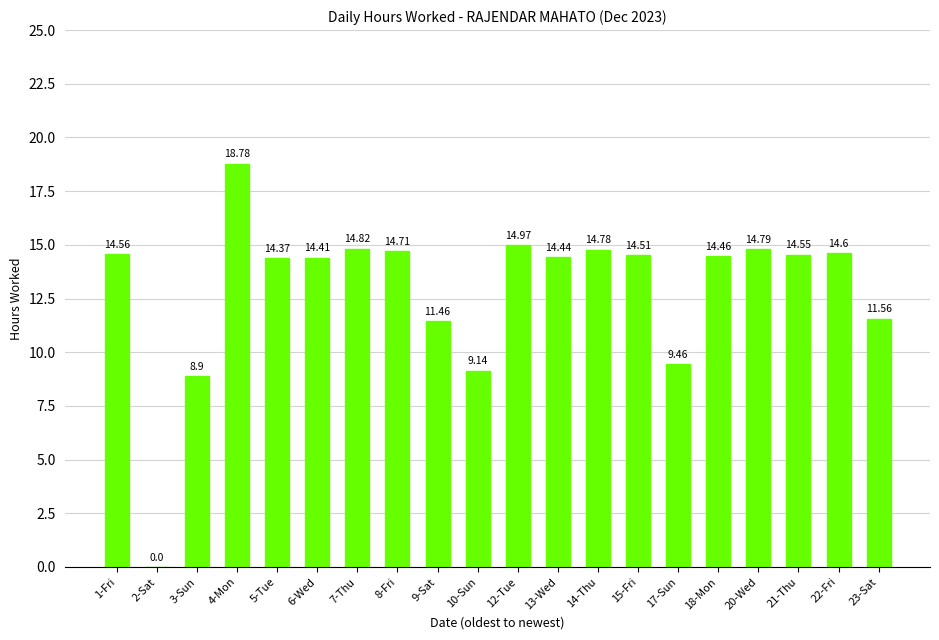

Reading left to right, extract all data points from this chart.

14.6	0.0	8.9	18.8	14.4	14.4	14.8	14.7	11.5	9.1	15.0	14.4	14.8	14.5	9.5	14.5	14.8	14.6	14.6	11.6